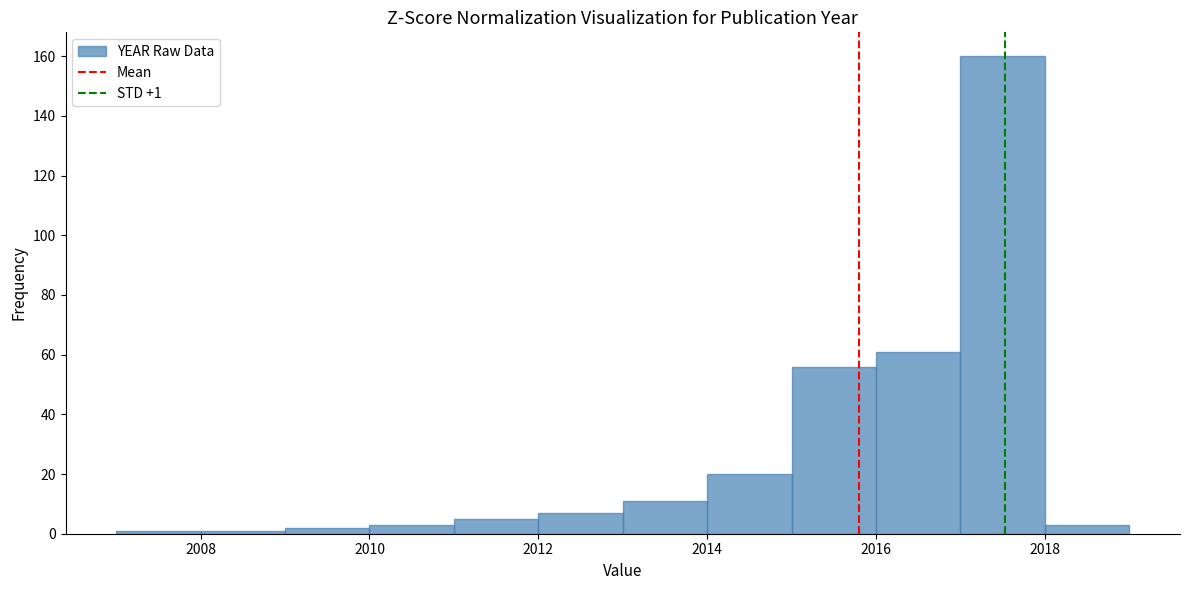

Which range on the x-axis has the tallest bar?

2017 to 2018